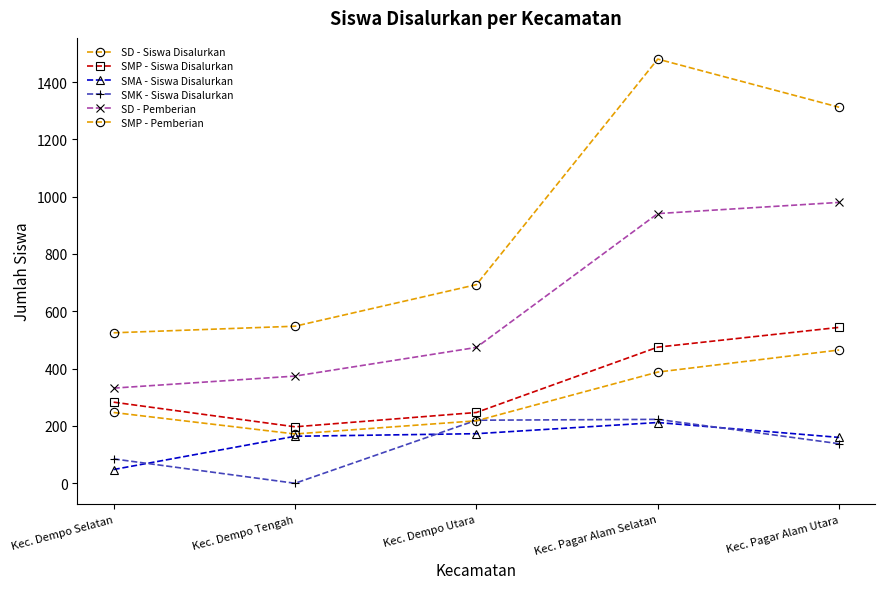

What is the difference between the SD - Siswa Disalurkan values at Kec. Pagar Alam Utara and Kec. Dempo Tengah?

764